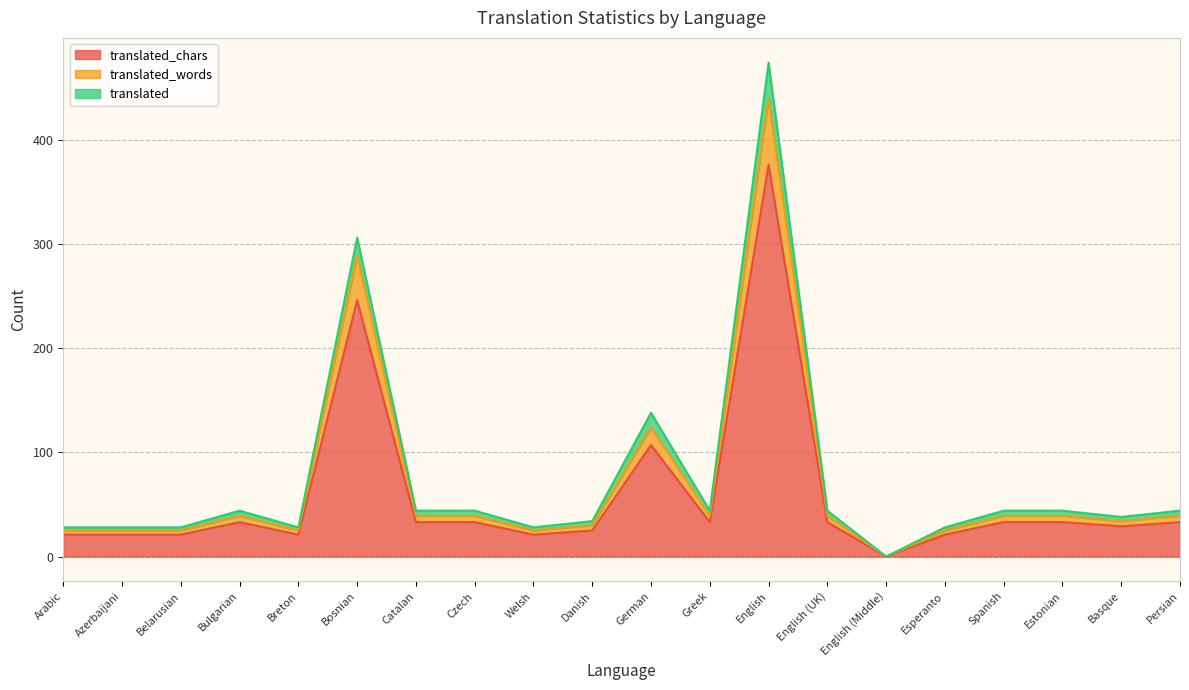

At which category is the sum across all series the highest?

English